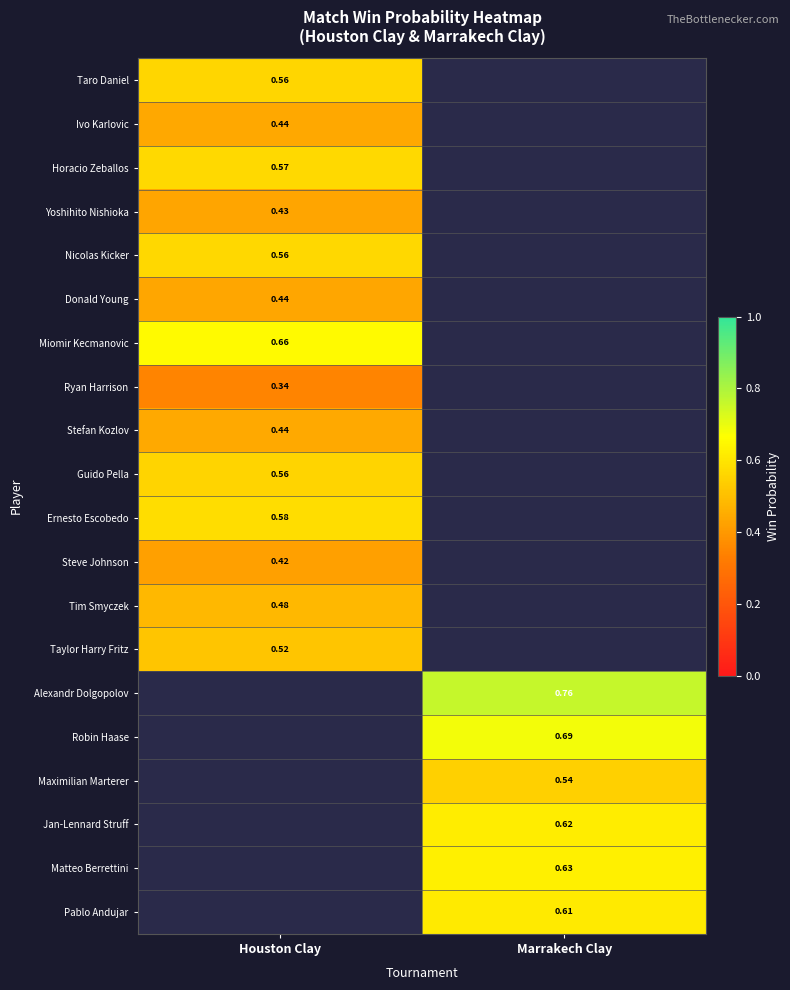

The value of Nicolas Kicker at Houston Clay is 0.3. True or false?

False